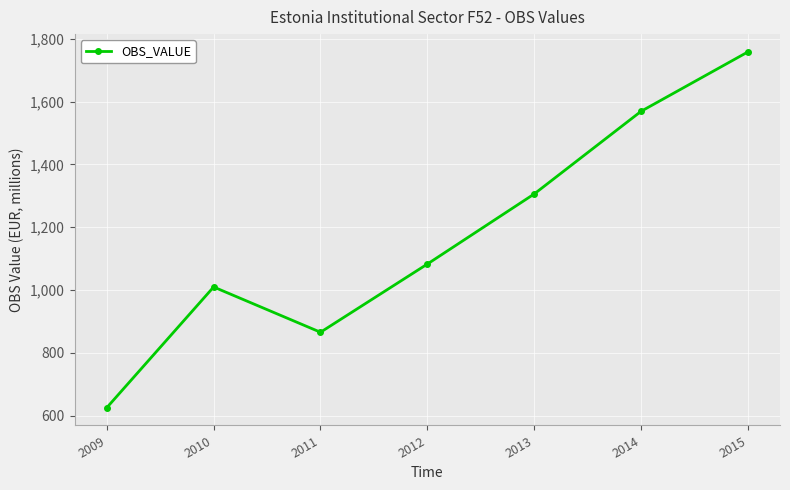

How many lines are shown in the chart?

1